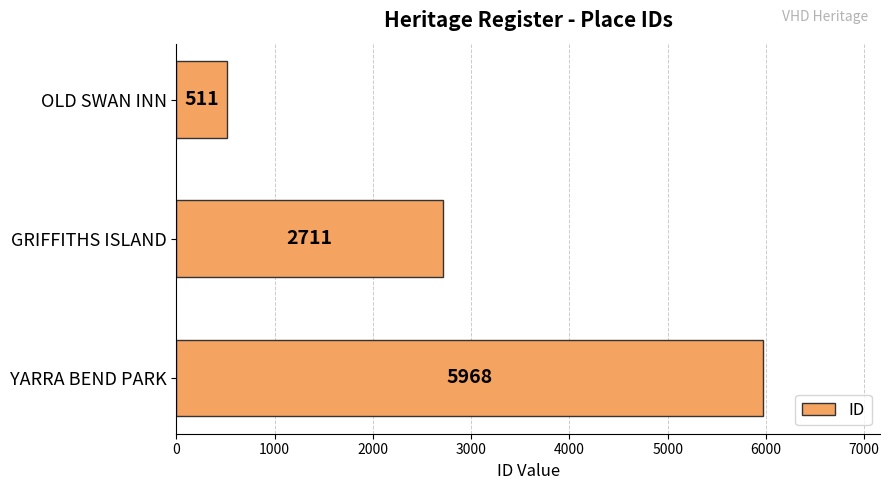

Rank the categories by value from highest to lowest.

YARRA BEND PARK, GRIFFITHS ISLAND, OLD SWAN INN